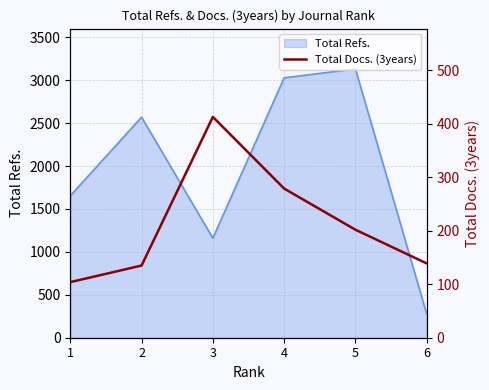

List the labels in order of Total Refs. value, smallest first.

6, 3, 1, 2, 4, 5